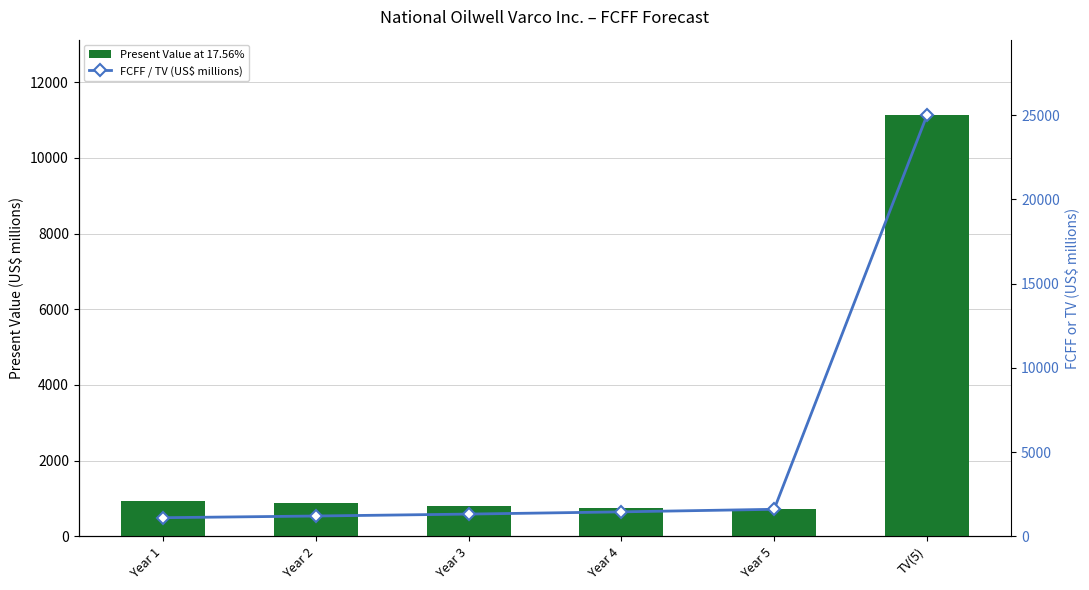

Rank the series at Year 5 from highest to lowest value.

FCFF / TV (US$ millions), Present Value at 17.56%